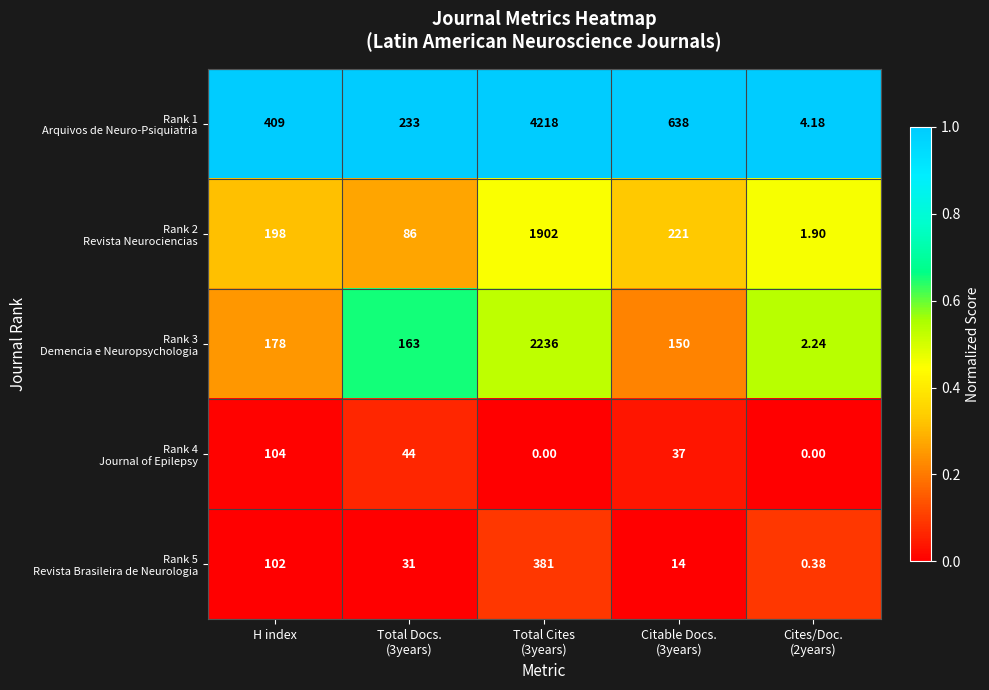

What is the maximum value shown in the chart?

4218.0